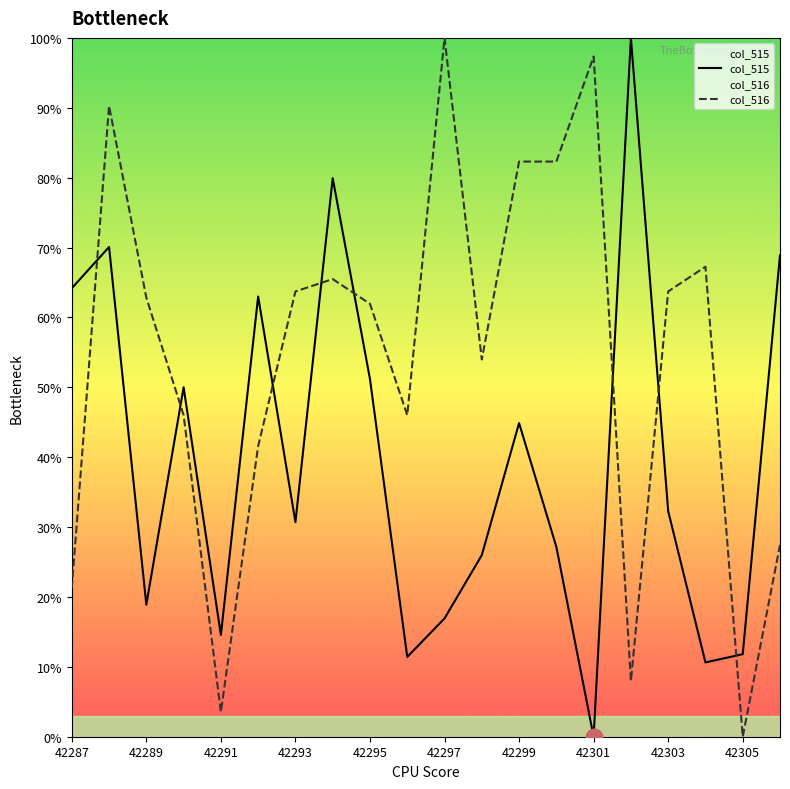

Reading left to right, list all the values displayed in this chart.

col_515: 64.2	70.1	18.9	50.0	14.6	63.0	30.7	79.9	51.2	11.4	16.9	26.0	44.9	27.2	0.0	100.0	32.3	10.6	11.8	68.9
col_516: 21.2	90.3	62.8	46.0	3.5	41.6	63.7	65.5	61.9	46.0	100.0	54.0	82.3	82.3	97.3	8.0	63.7	67.3	0.0	27.4